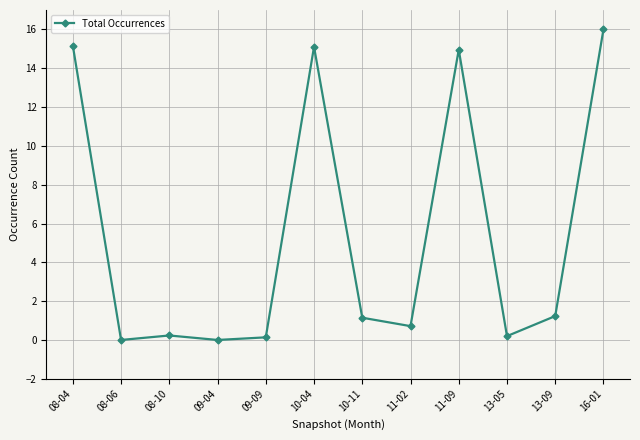

How many data points are less than 1?

6